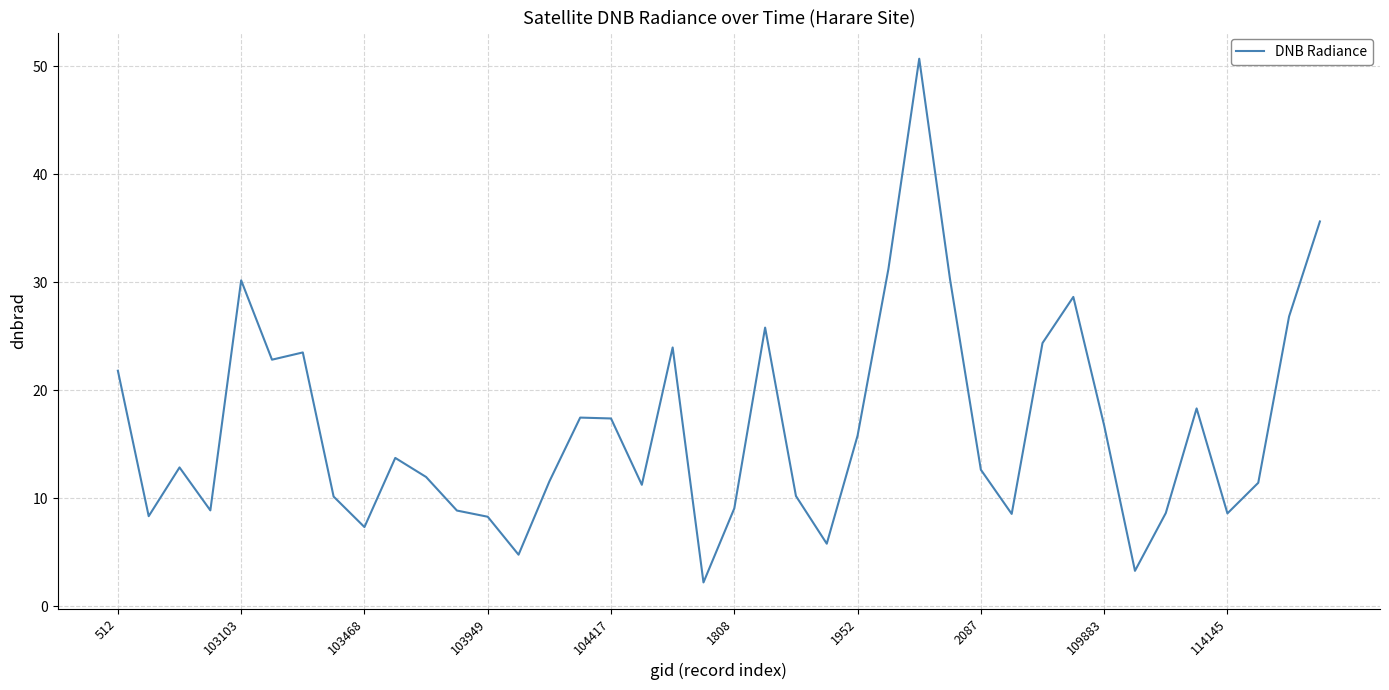

What is the minimum value shown in the chart?

2.2